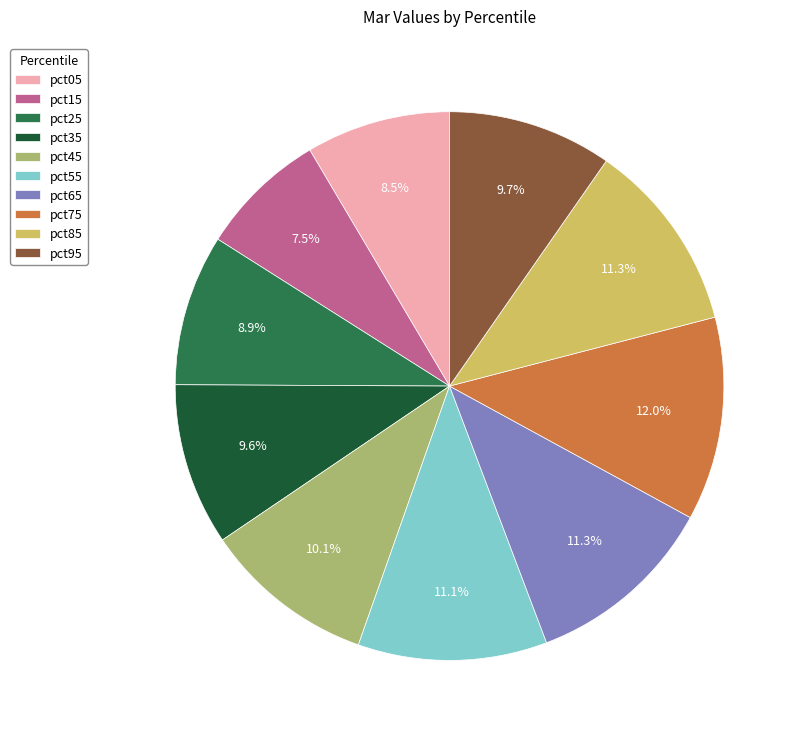

What portion of the pie excludes pct25?

91.1%